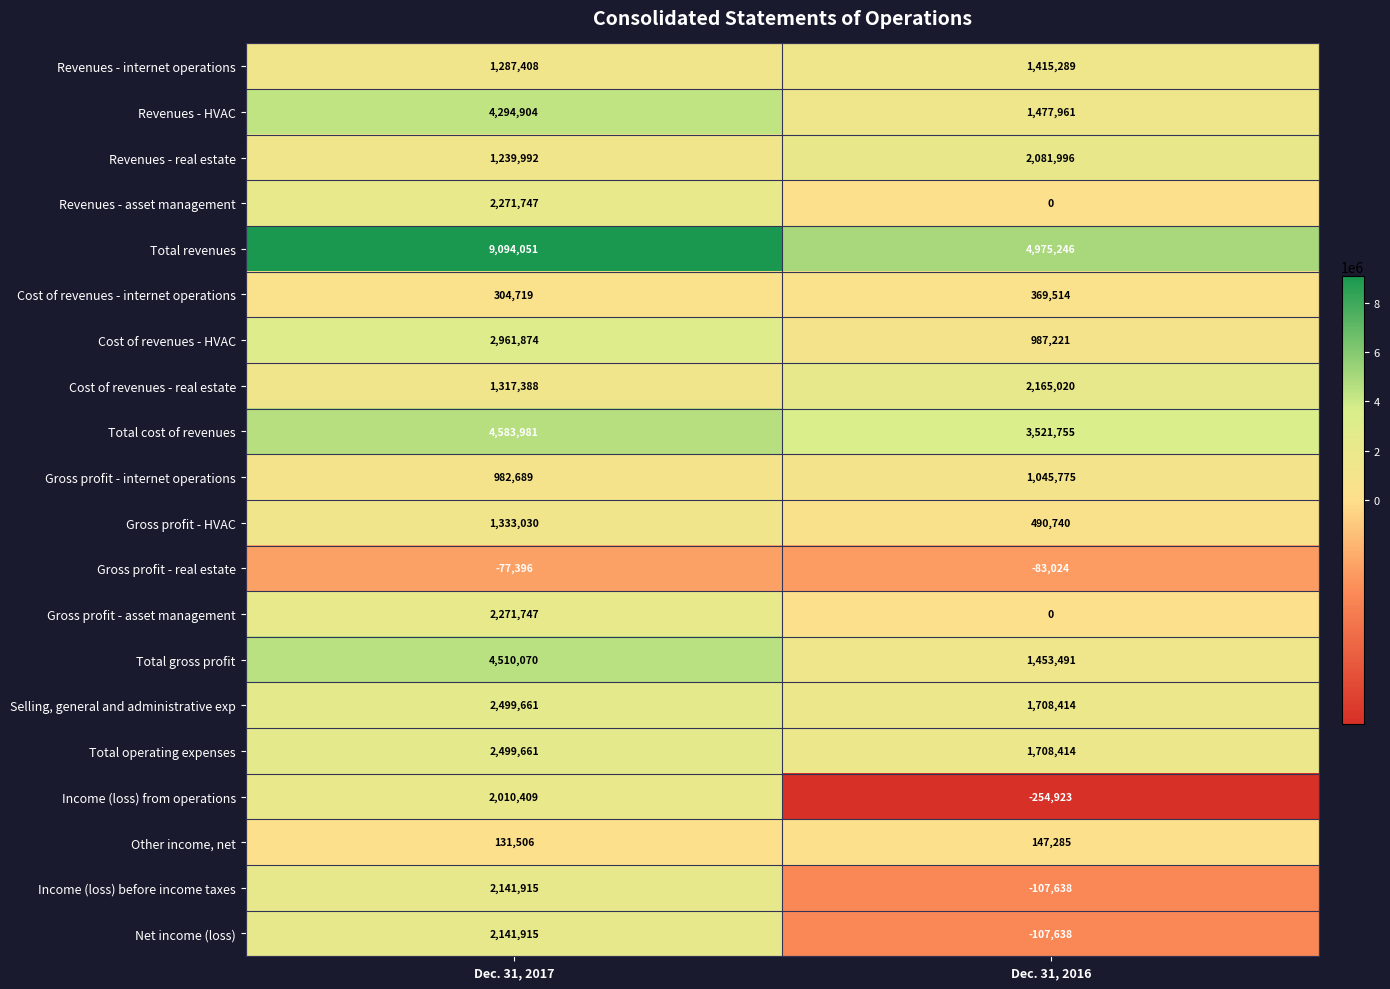

What is the smallest value displayed?

-254923